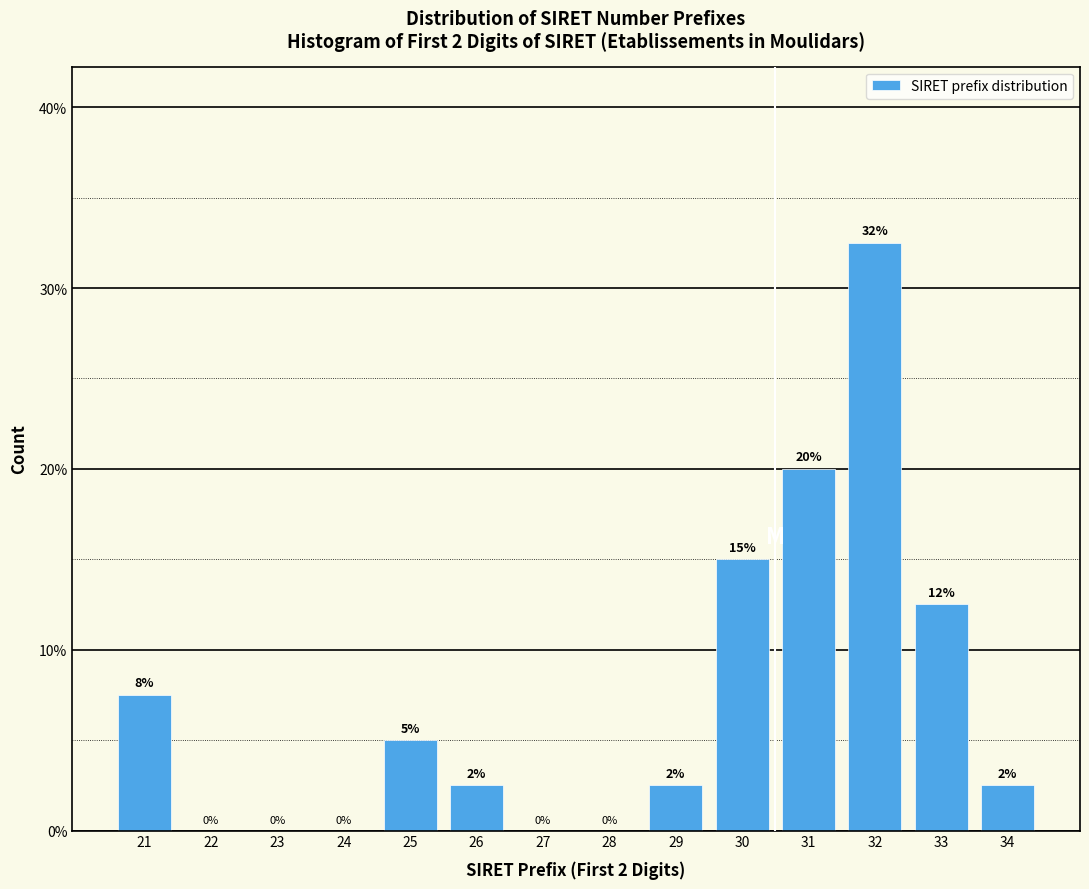

What is the sum of the values at 26 and 21?

10.0